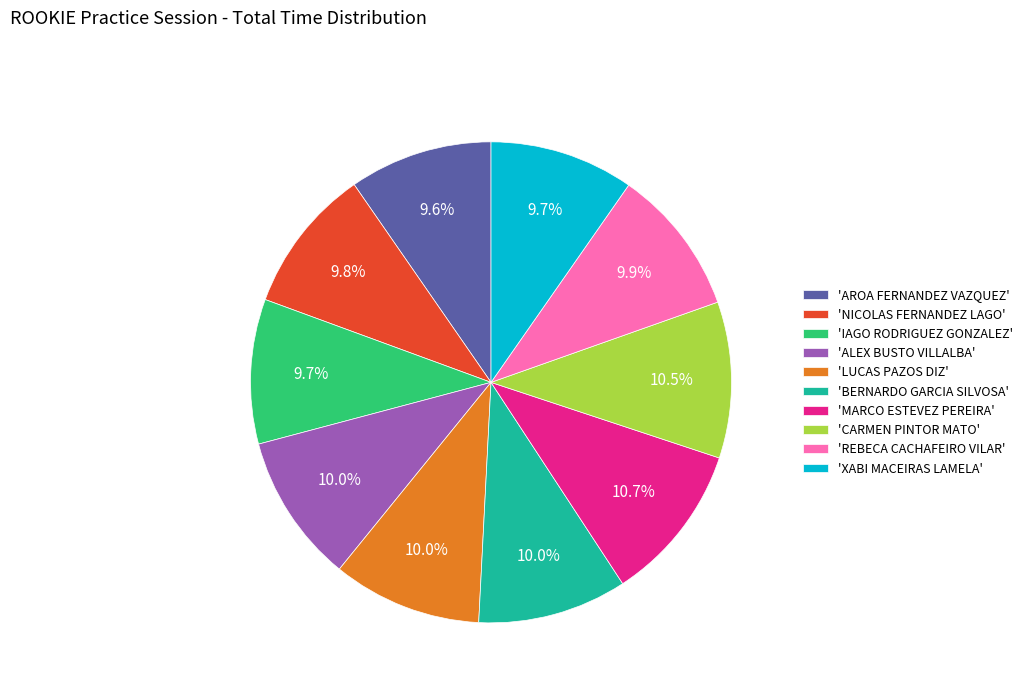

How many slices are in this pie chart?

10